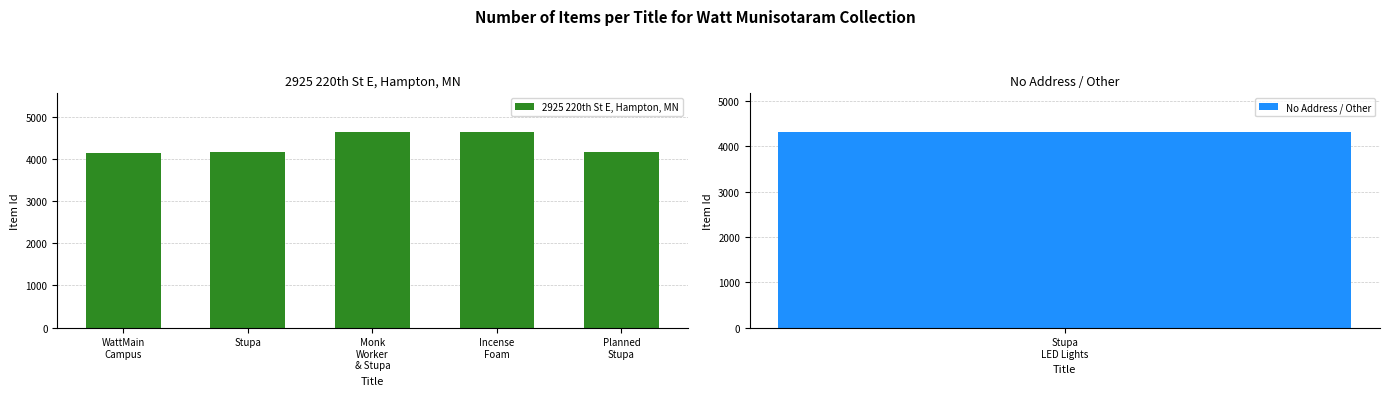

What is the sum of all 2925 220th St E, Hampton, MN values?

21735